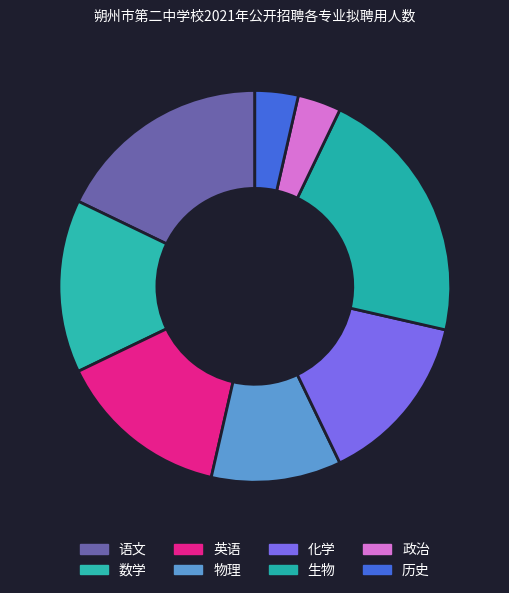

Count the number of slices in the pie.

8